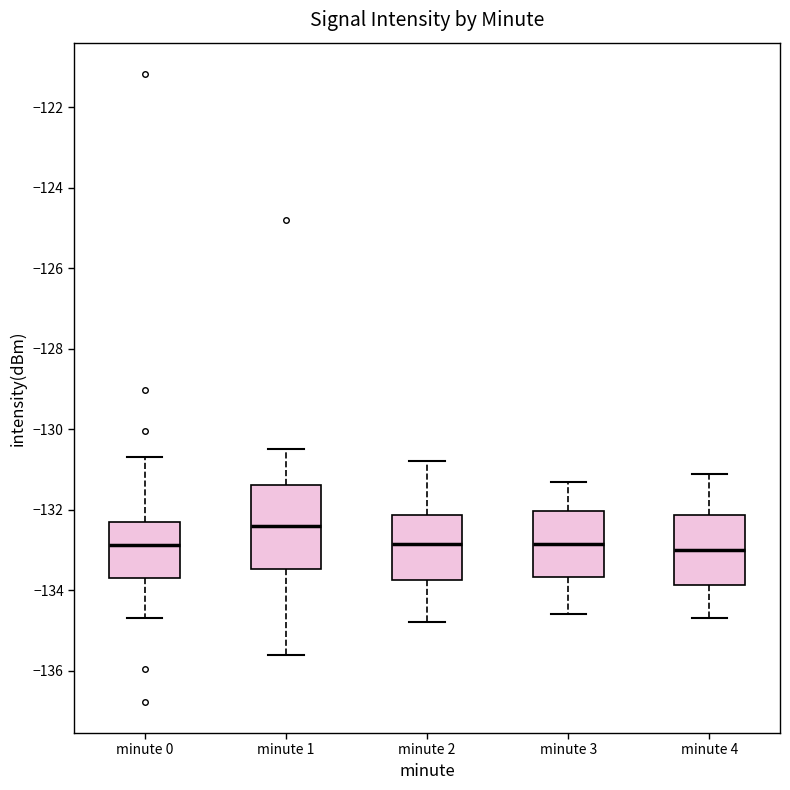

Reading left to right, transcribe this box plot: for each box, give where its median line is, the range the box spans, and where its two whiskers end, as read against the y-axis. The values are not printed on the chart, so give them approximately, as read against the axis.

minute 0: median -132.8, box -133.8 to -132.4, whiskers -134.6 to -130.6
minute 1: median -132.4, box -133.4 to -131.4, whiskers -135.6 to -130.4
minute 2: median -132.8, box -133.8 to -132.2, whiskers -134.8 to -130.8
minute 3: median -132.8, box -133.6 to -132.0, whiskers -134.6 to -131.2
minute 4: median -133.0, box -133.8 to -132.2, whiskers -134.6 to -131.0